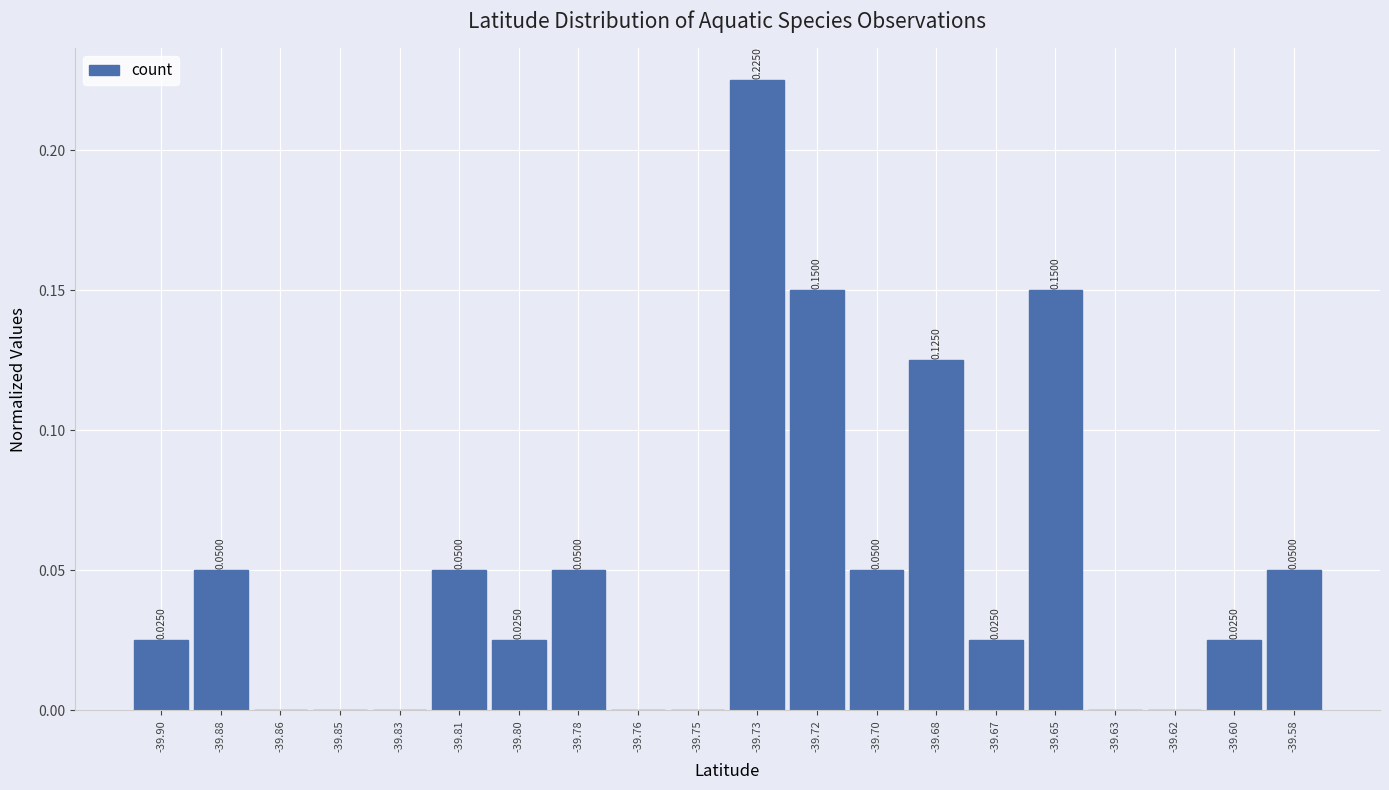

Which has a higher value, -39.73 or -39.78?

-39.73